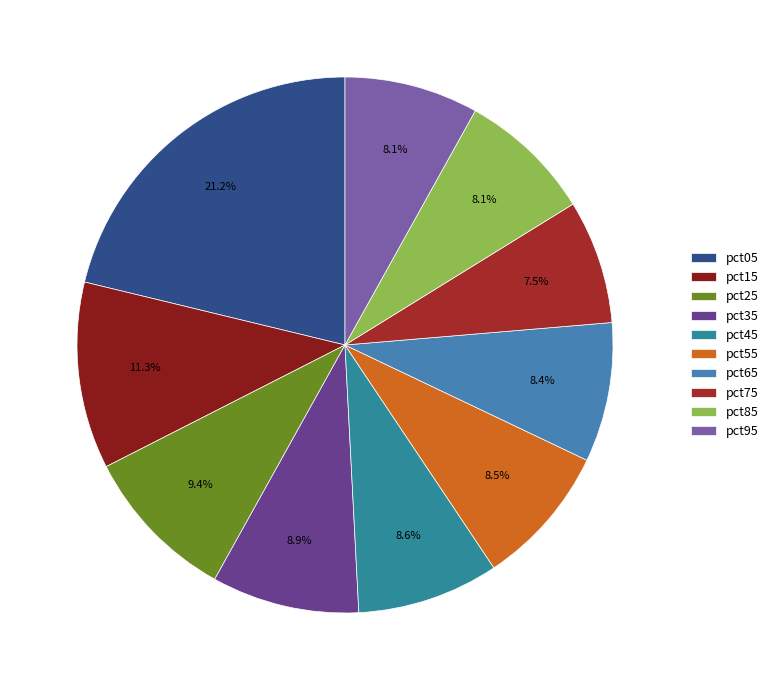

How many segments does this pie chart have?

10